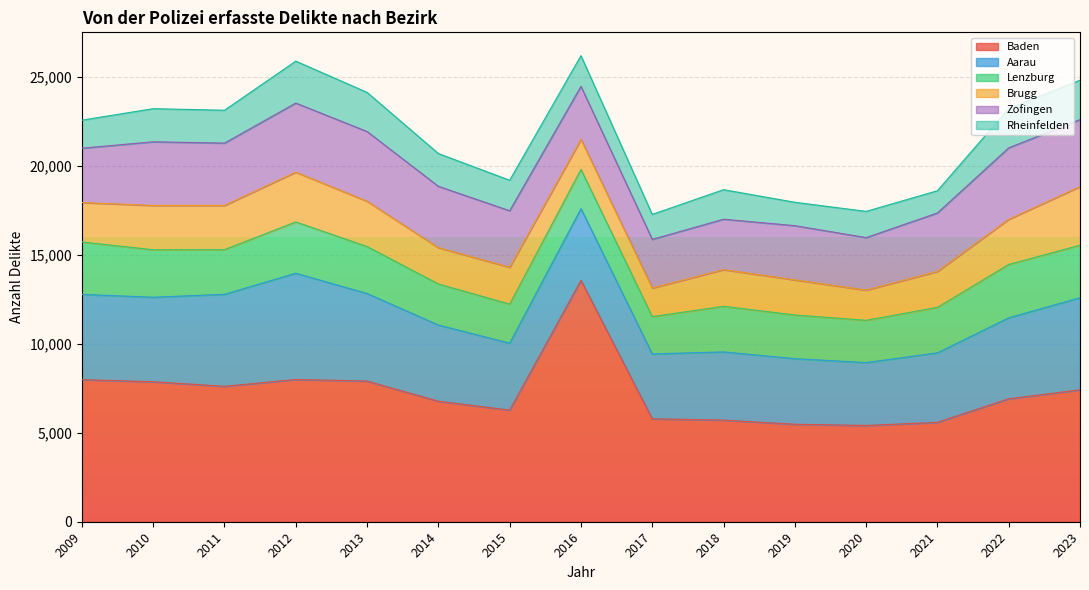

How many values in the Brugg series exceed 2069?

7